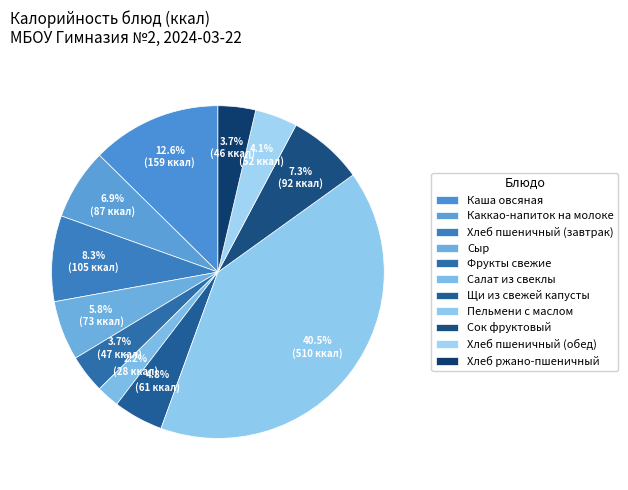

Does any single category account for the majority?

No